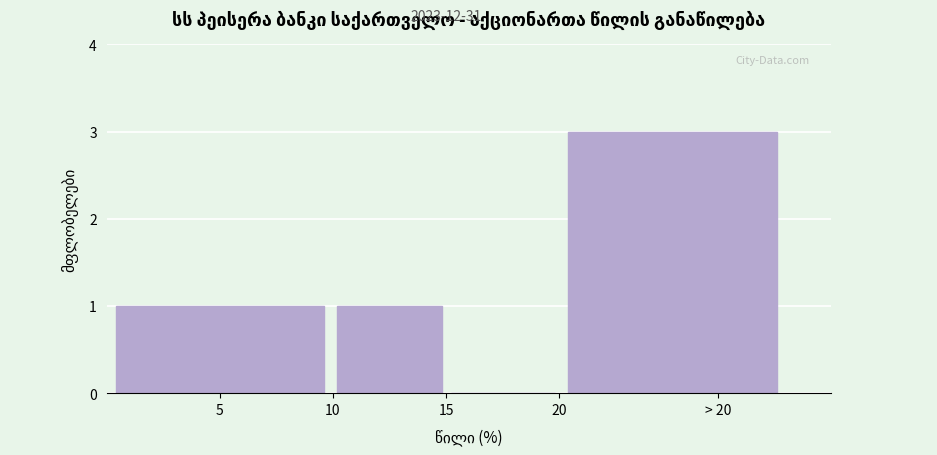

Reading right to left, what are all the values shown in this chart?

> 20=3	15=0	10=1	5=1